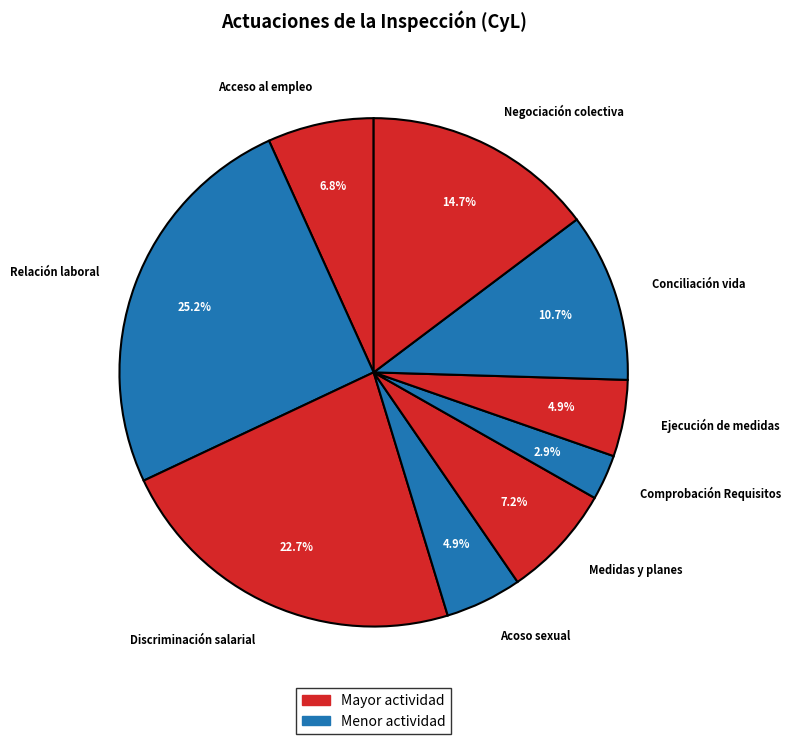

Approximately how many times larger is the value at Comprobación Requisitos compared to Acceso al empleo?

0.4